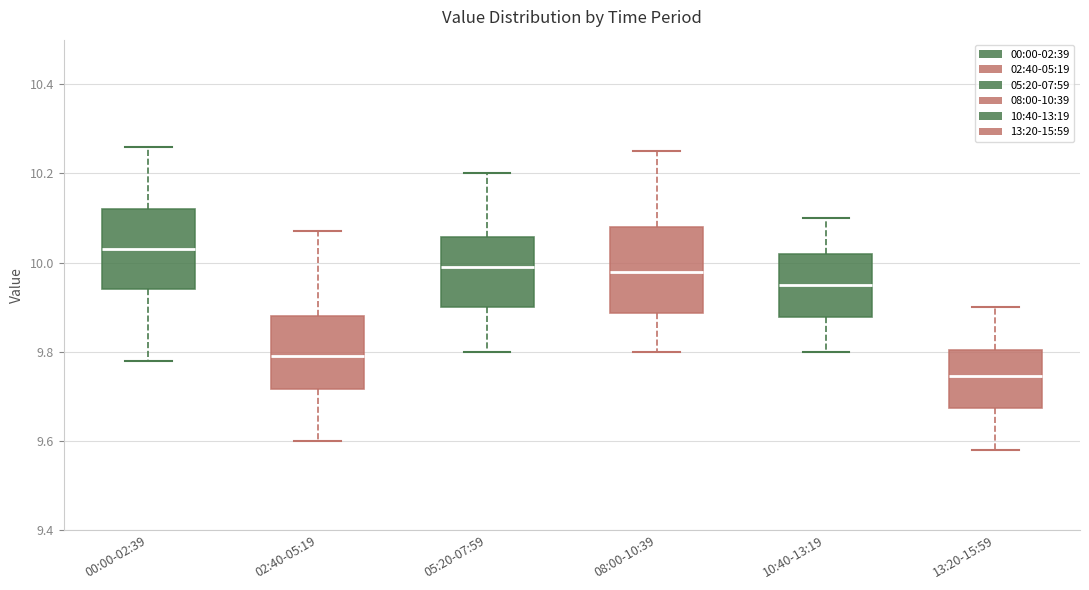

Where is the lower edge of the box for 13:20-15:59 on the y-axis? The values are not printed on the chart, so give them approximately, as read against the axis.

9.68